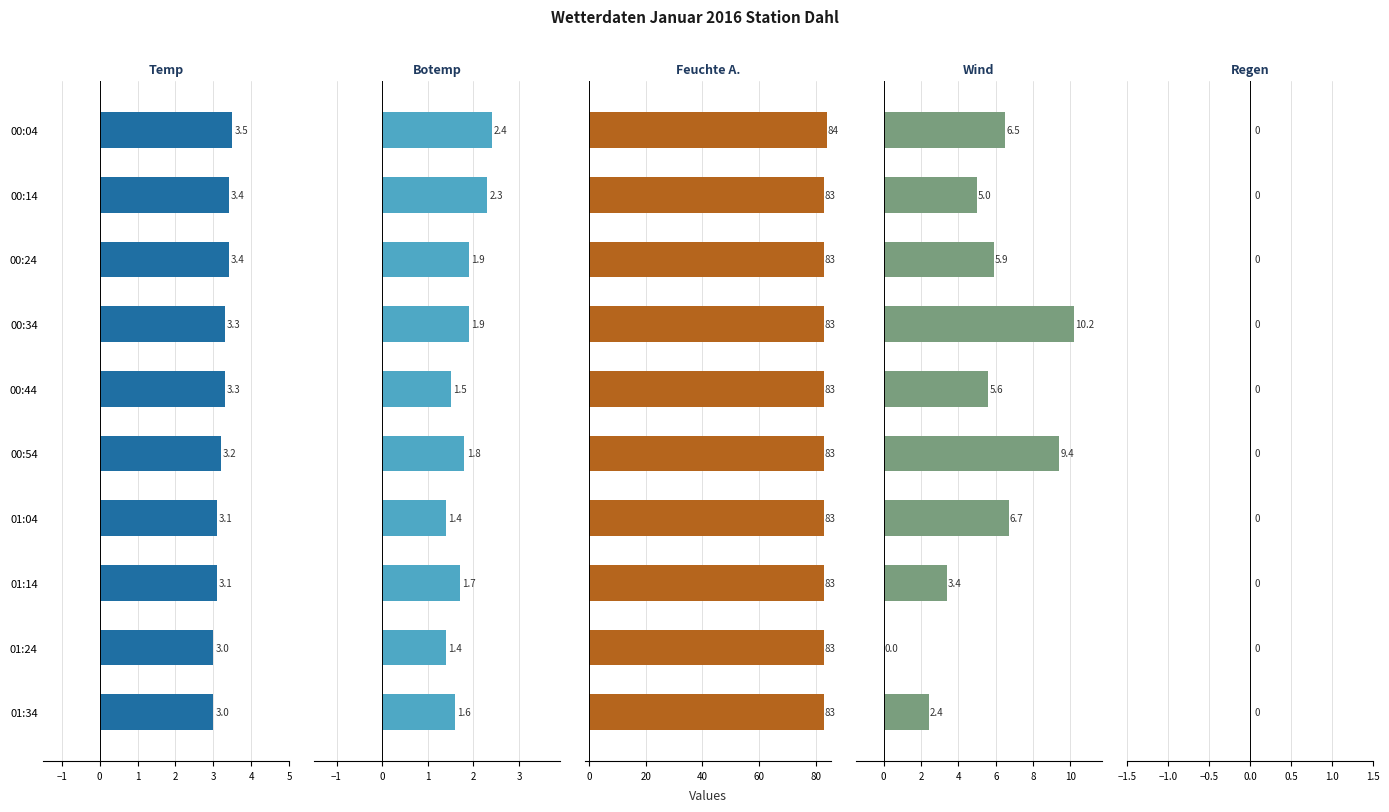

Is it true that Wind equals 5.9 at 00:24?

True